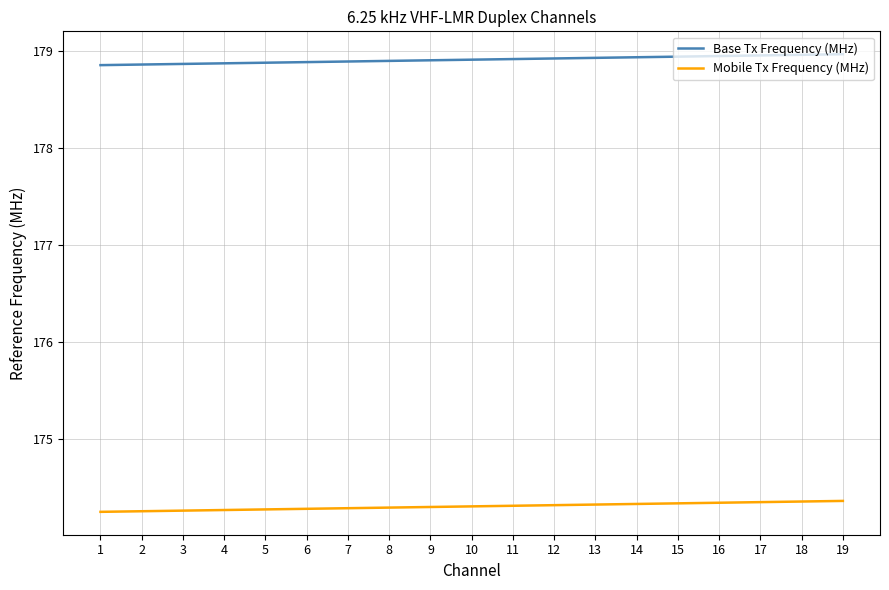

Which series has the largest total across all categories?

Base Tx Frequency (MHz)